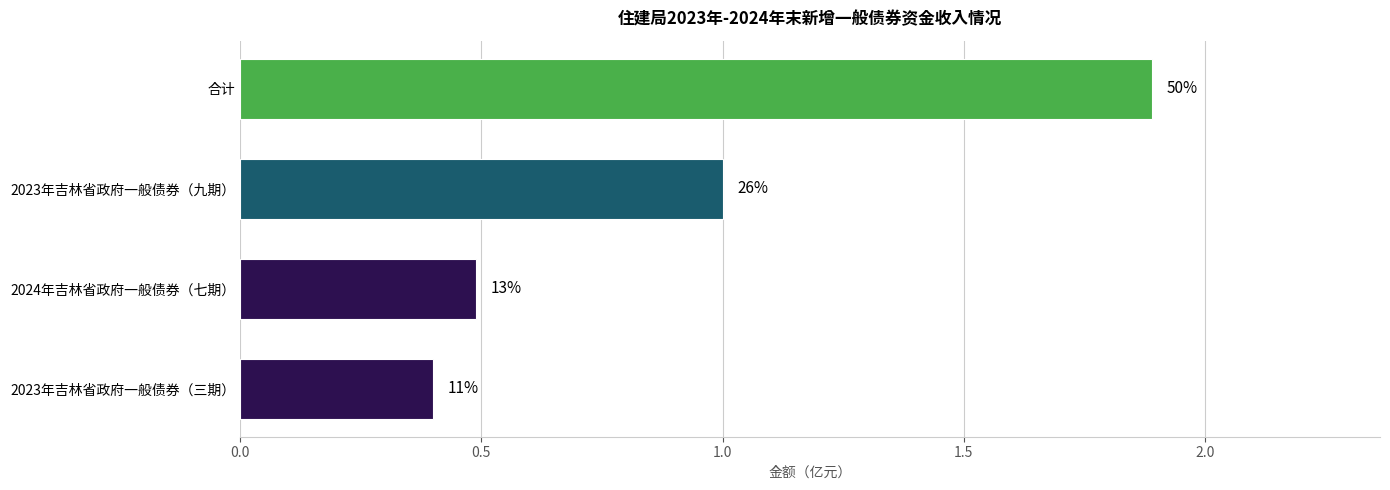

How many bars are there in total?

4